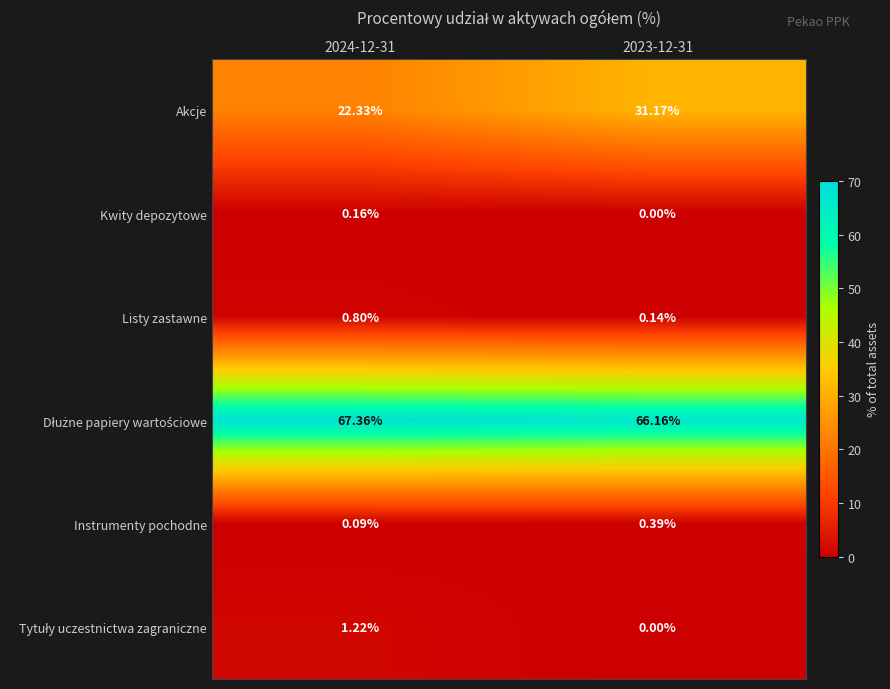

Between 2024-12-31 and 2023-12-31, which series saw the biggest shift?

Akcje